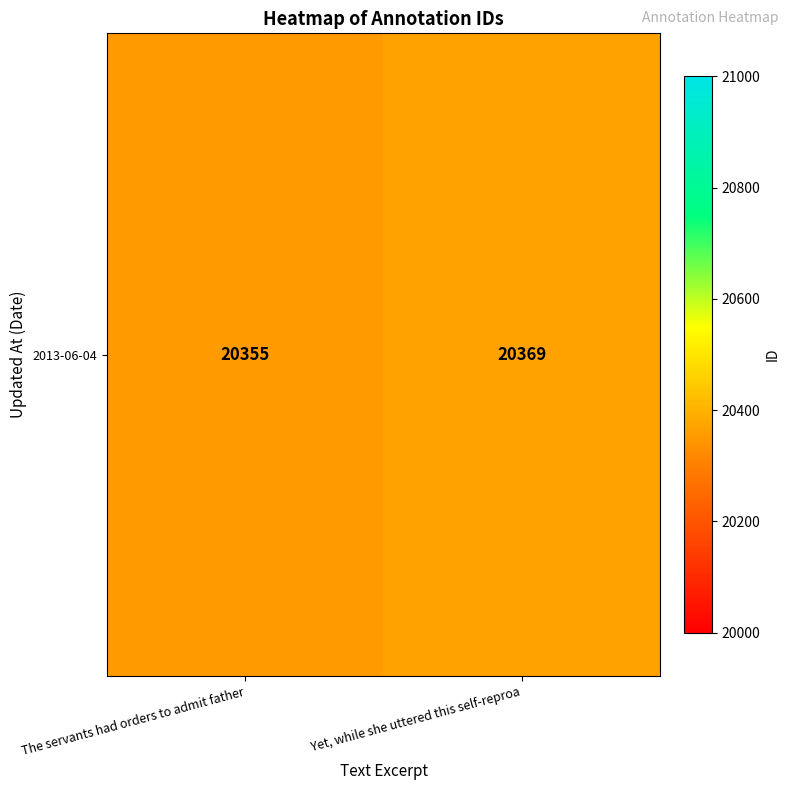

What is the change in value from The servants had orders to admit father to Yet, while she uttered this self-reproa?

+14